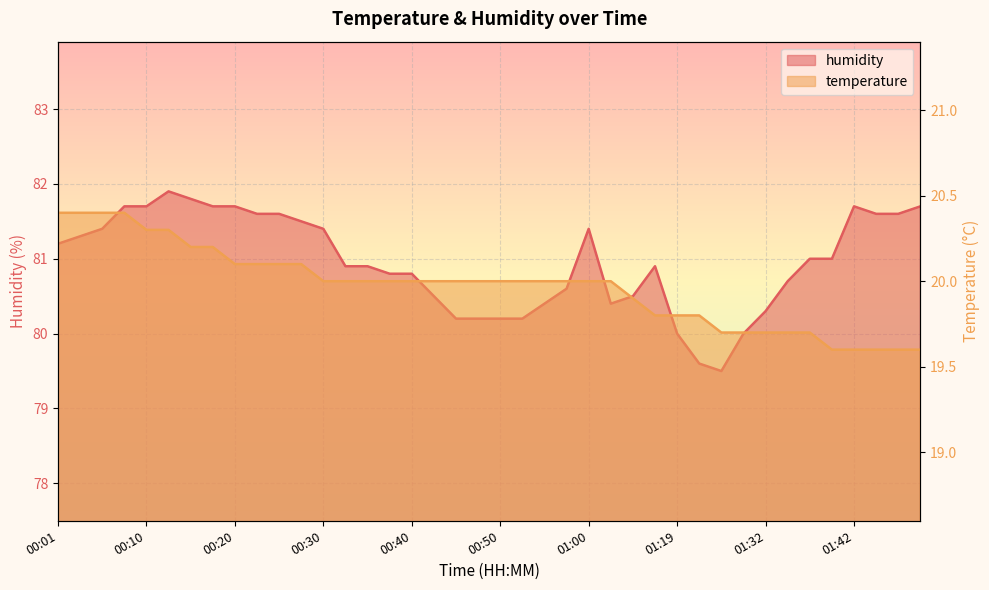

True or false: temperature and humidity cross at least once.

False